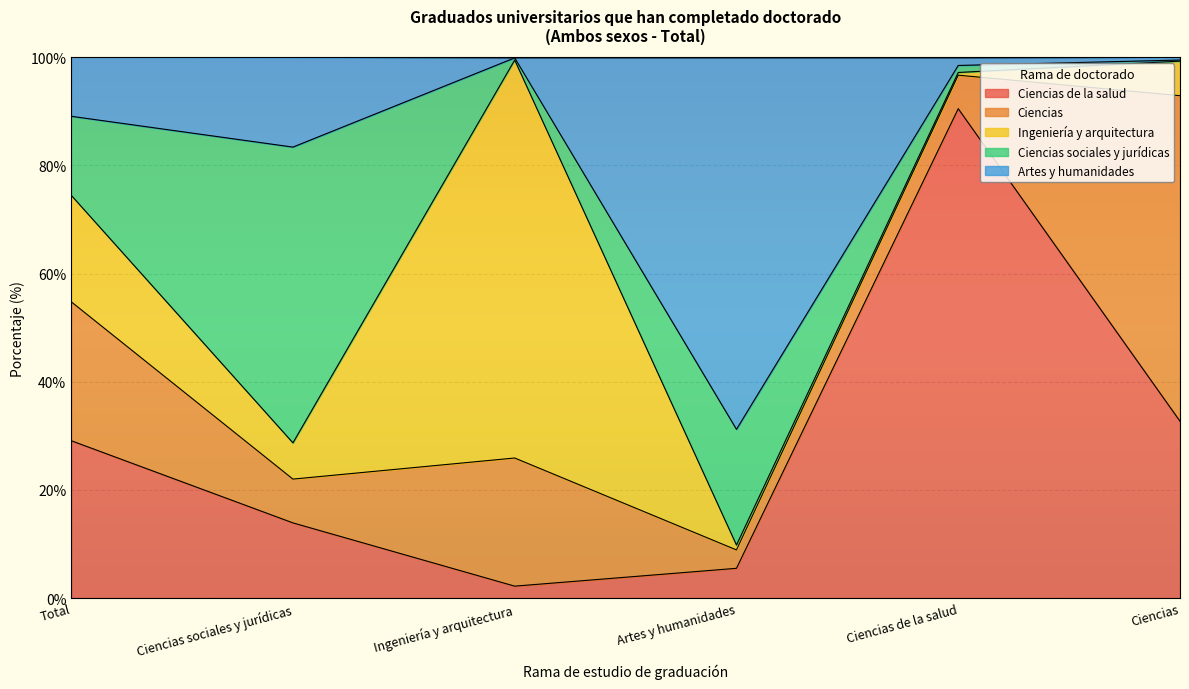

What position from the left is Ingeniería y arquitectura?

3